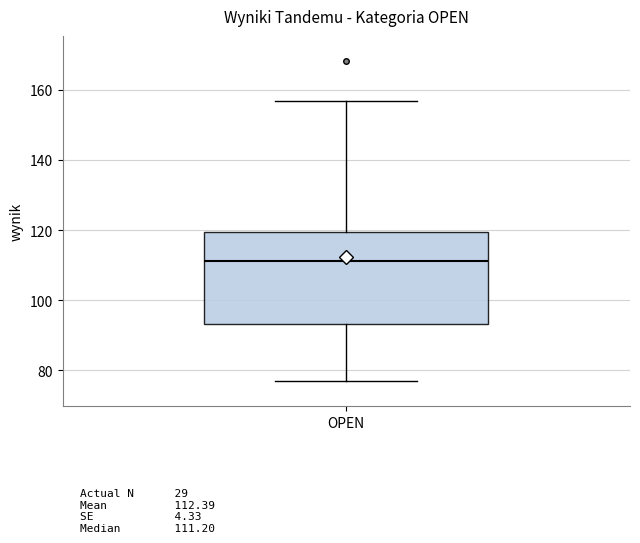

Where does the lower whisker of the box for OPEN end on the y-axis? The values are not printed on the chart, so give them approximately, as read against the axis.

78